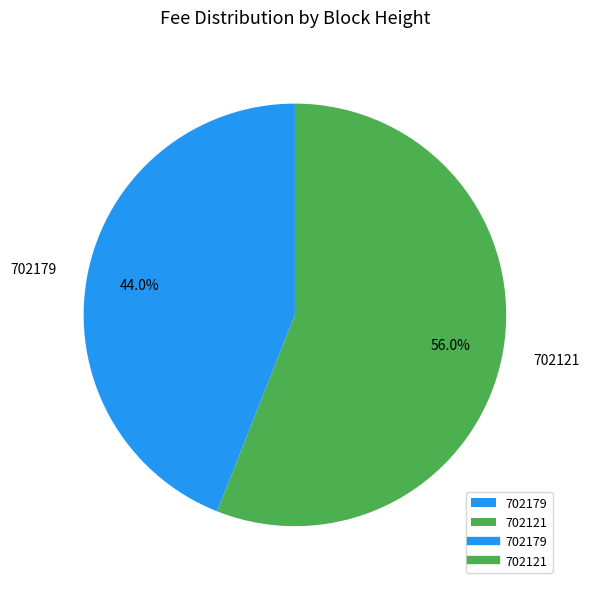

To the nearest percent, what is the average slice percentage?

50%